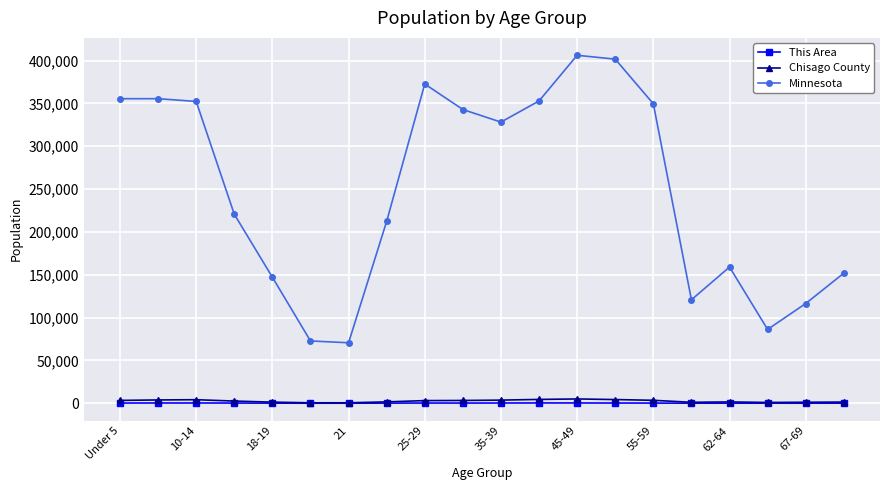

True or false: Minnesota has more than 1 interior local peaks.

True